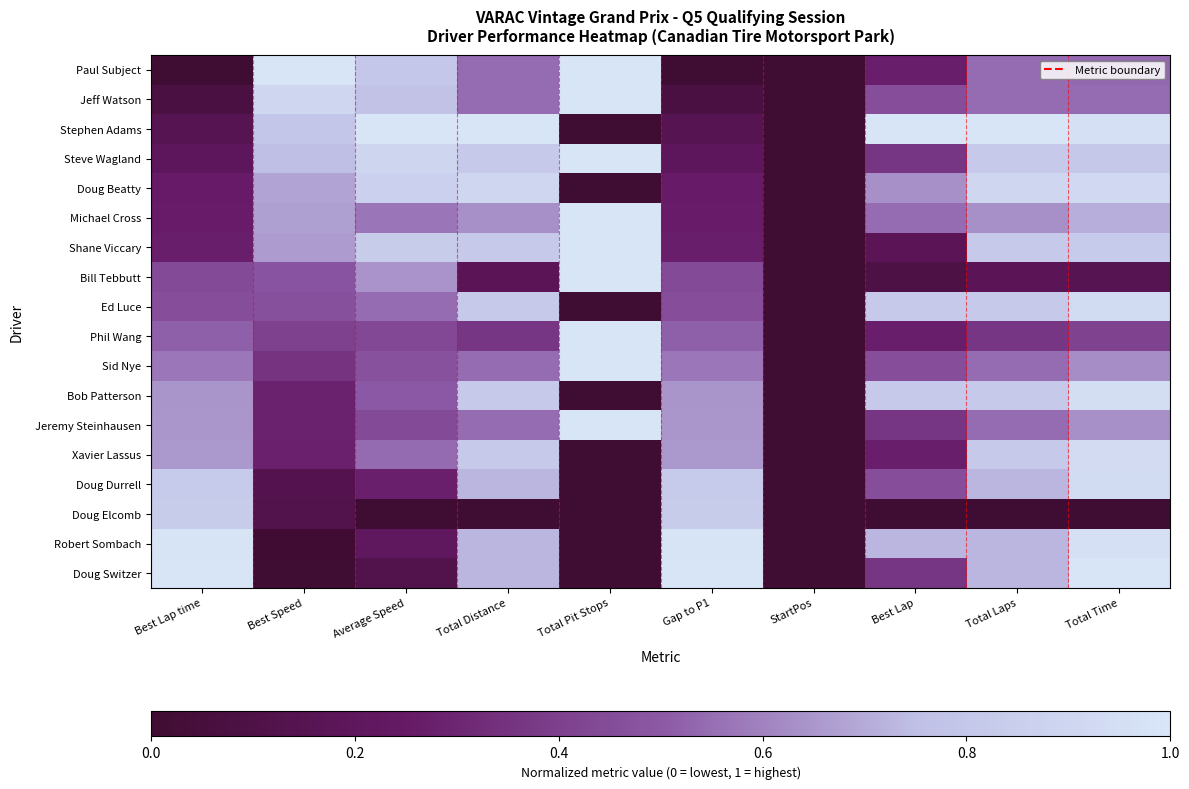

Reading left to right, transcribe all the data shown in this chart.

Paul Subject: Best Lap time=0.0	Best Speed=1.0	Average Speed=0.8	Total Distance=0.5	Total Pit Stops=1.0	Gap to P1=0.0	StartPos=0.0	Best Lap=0.3	Total Laps=0.5	Total Time=0.5
Jeff Watson: Best Lap time=0.1	Best Speed=0.9	Average Speed=0.8	Total Distance=0.5	Total Pit Stops=1.0	Gap to P1=0.1	StartPos=0.0	Best Lap=0.5	Total Laps=0.5	Total Time=0.5
Stephen Adams: Best Lap time=0.2	Best Speed=0.8	Average Speed=1.0	Total Distance=1.0	Total Pit Stops=0.0	Gap to P1=0.2	StartPos=0.0	Best Lap=1.0	Total Laps=1.0	Total Time=1.0
Steve Wagland: Best Lap time=0.2	Best Speed=0.8	Average Speed=0.9	Total Distance=0.8	Total Pit Stops=1.0	Gap to P1=0.2	StartPos=0.0	Best Lap=0.4	Total Laps=0.8	Total Time=0.8
Doug Beatty: Best Lap time=0.3	Best Speed=0.7	Average Speed=0.9	Total Distance=0.9	Total Pit Stops=0.0	Gap to P1=0.3	StartPos=0.0	Best Lap=0.6	Total Laps=0.9	Total Time=0.9
Michael Cross: Best Lap time=0.3	Best Speed=0.7	Average Speed=0.6	Total Distance=0.6	Total Pit Stops=1.0	Gap to P1=0.3	StartPos=0.0	Best Lap=0.5	Total Laps=0.6	Total Time=0.7
Shane Viccary: Best Lap time=0.3	Best Speed=0.7	Average Speed=0.8	Total Distance=0.8	Total Pit Stops=1.0	Gap to P1=0.3	StartPos=0.0	Best Lap=0.2	Total Laps=0.8	Total Time=0.8
Bill Tebbutt: Best Lap time=0.4	Best Speed=0.5	Average Speed=0.6	Total Distance=0.2	Total Pit Stops=1.0	Gap to P1=0.4	StartPos=0.0	Best Lap=0.1	Total Laps=0.2	Total Time=0.2
Ed Luce: Best Lap time=0.5	Best Speed=0.5	Average Speed=0.5	Total Distance=0.8	Total Pit Stops=0.0	Gap to P1=0.5	StartPos=0.0	Best Lap=0.8	Total Laps=0.8	Total Time=0.9
Phil Wang: Best Lap time=0.5	Best Speed=0.4	Average Speed=0.4	Total Distance=0.4	Total Pit Stops=1.0	Gap to P1=0.5	StartPos=0.0	Best Lap=0.3	Total Laps=0.4	Total Time=0.4
Sid Nye: Best Lap time=0.6	Best Speed=0.4	Average Speed=0.5	Total Distance=0.5	Total Pit Stops=1.0	Gap to P1=0.6	StartPos=0.0	Best Lap=0.5	Total Laps=0.5	Total Time=0.6
Bob Patterson: Best Lap time=0.6	Best Speed=0.3	Average Speed=0.5	Total Distance=0.8	Total Pit Stops=0.0	Gap to P1=0.6	StartPos=0.0	Best Lap=0.8	Total Laps=0.8	Total Time=1.0
Jeremy Steinhausen: Best Lap time=0.7	Best Speed=0.3	Average Speed=0.4	Total Distance=0.5	Total Pit Stops=1.0	Gap to P1=0.7	StartPos=0.0	Best Lap=0.4	Total Laps=0.5	Total Time=0.6
Xavier Lassus: Best Lap time=0.7	Best Speed=0.3	Average Speed=0.5	Total Distance=0.8	Total Pit Stops=0.0	Gap to P1=0.7	StartPos=0.0	Best Lap=0.3	Total Laps=0.8	Total Time=0.9
Doug Durrell: Best Lap time=0.8	Best Speed=0.1	Average Speed=0.3	Total Distance=0.7	Total Pit Stops=0.0	Gap to P1=0.8	StartPos=0.0	Best Lap=0.5	Total Laps=0.7	Total Time=0.9
Doug Elcomb: Best Lap time=0.8	Best Speed=0.1	Average Speed=0.0	Total Distance=0.0	Total Pit Stops=0.0	Gap to P1=0.8	StartPos=0.0	Best Lap=0.0	Total Laps=0.0	Total Time=0.0
Robert Sombach: Best Lap time=1.0	Best Speed=0.0	Average Speed=0.2	Total Distance=0.7	Total Pit Stops=0.0	Gap to P1=1.0	StartPos=0.0	Best Lap=0.7	Total Laps=0.7	Total Time=1.0
Doug Switzer: Best Lap time=1.0	Best Speed=0.0	Average Speed=0.1	Total Distance=0.7	Total Pit Stops=0.0	Gap to P1=1.0	StartPos=0.0	Best Lap=0.4	Total Laps=0.7	Total Time=1.0